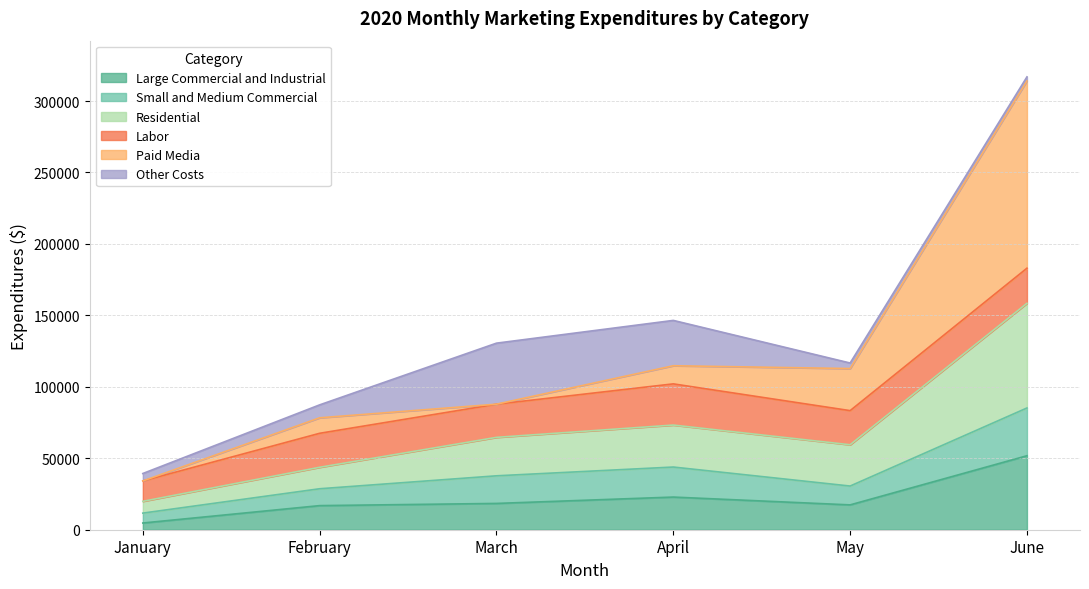

At which category does Small and Medium Commercial reach its first local peak?

April